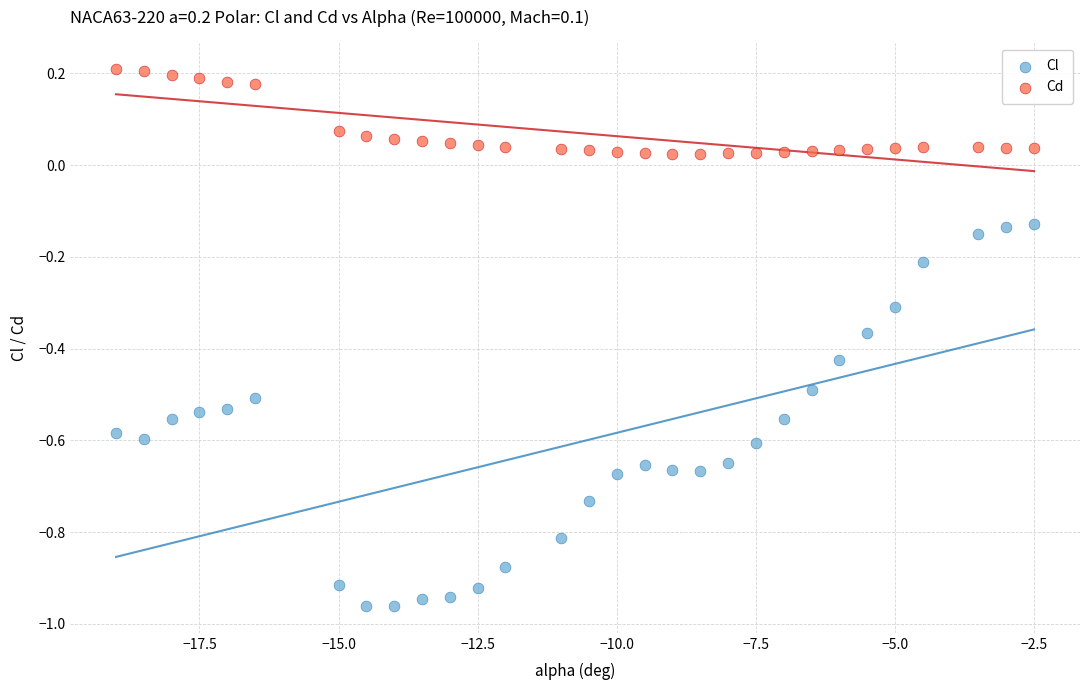

What is the X range (max minus min) for the scatter plot?

16.5